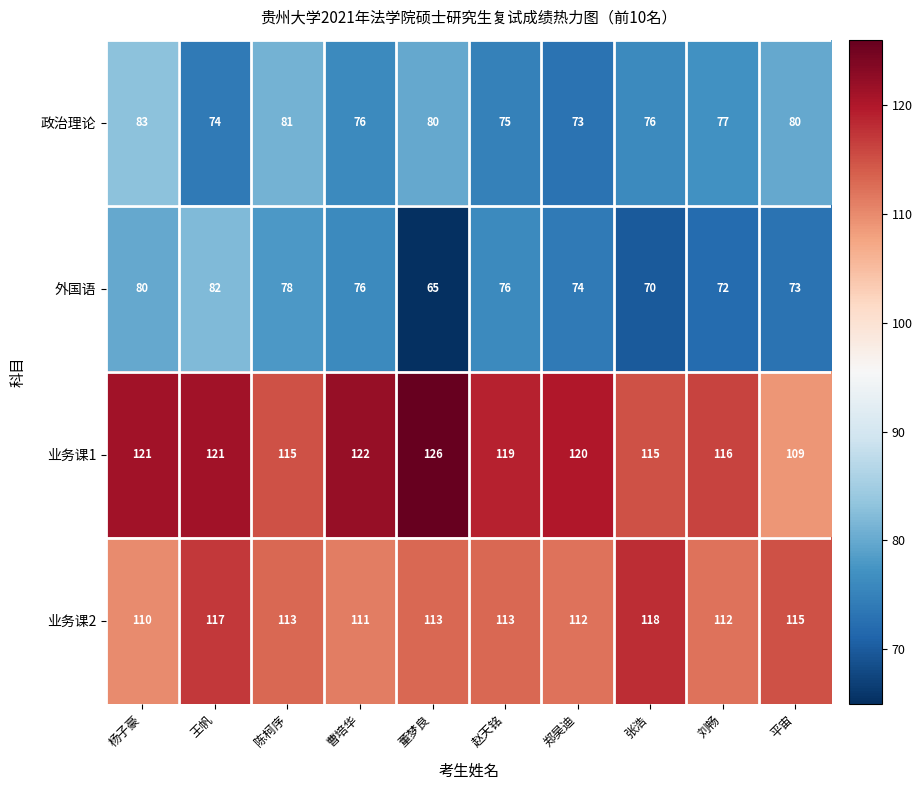

At 郑昊迪, list the series in order from smallest to largest.

政治理论, 外国语, 业务课2, 业务课1